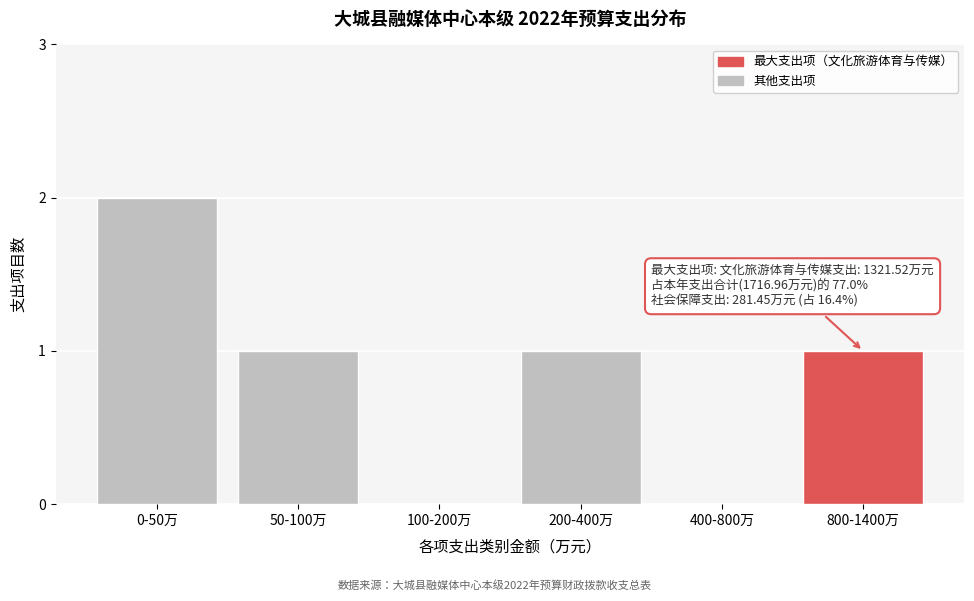

Reading right to left, transcribe all the data shown in this chart.

800-1400万=1	400-800万=0	200-400万=1	100-200万=0	50-100万=1	0-50万=2